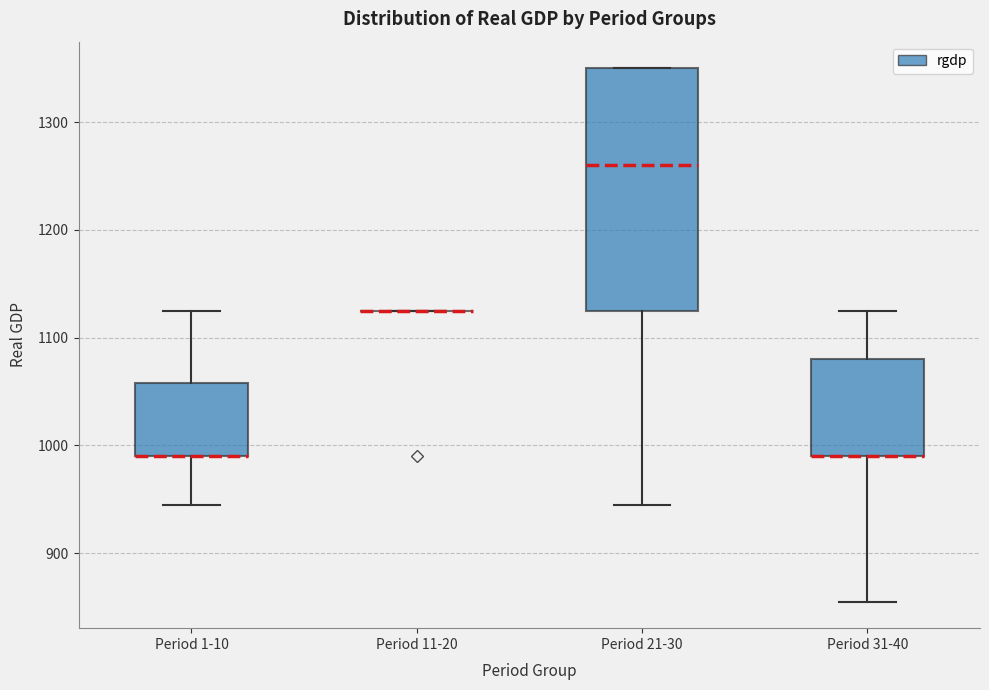

Reading left to right, read every box against the y-axis: the position of its median line, the range the box covers, and the ends of its whiskers. The values are not printed on the chart, so give them approximately, as read against the axis.

Period 1-10: median 990 (drawn on the box's lower edge), box 990 to 1060, whiskers 950 to 1130
Period 11-20: box collapsed to a line at 1130, whiskers 1130 to 1130
Period 21-30: median 1260, box 1130 to 1350, whiskers 950 to 1350
Period 31-40: median 990 (drawn on the box's lower edge), box 990 to 1080, whiskers 860 to 1130